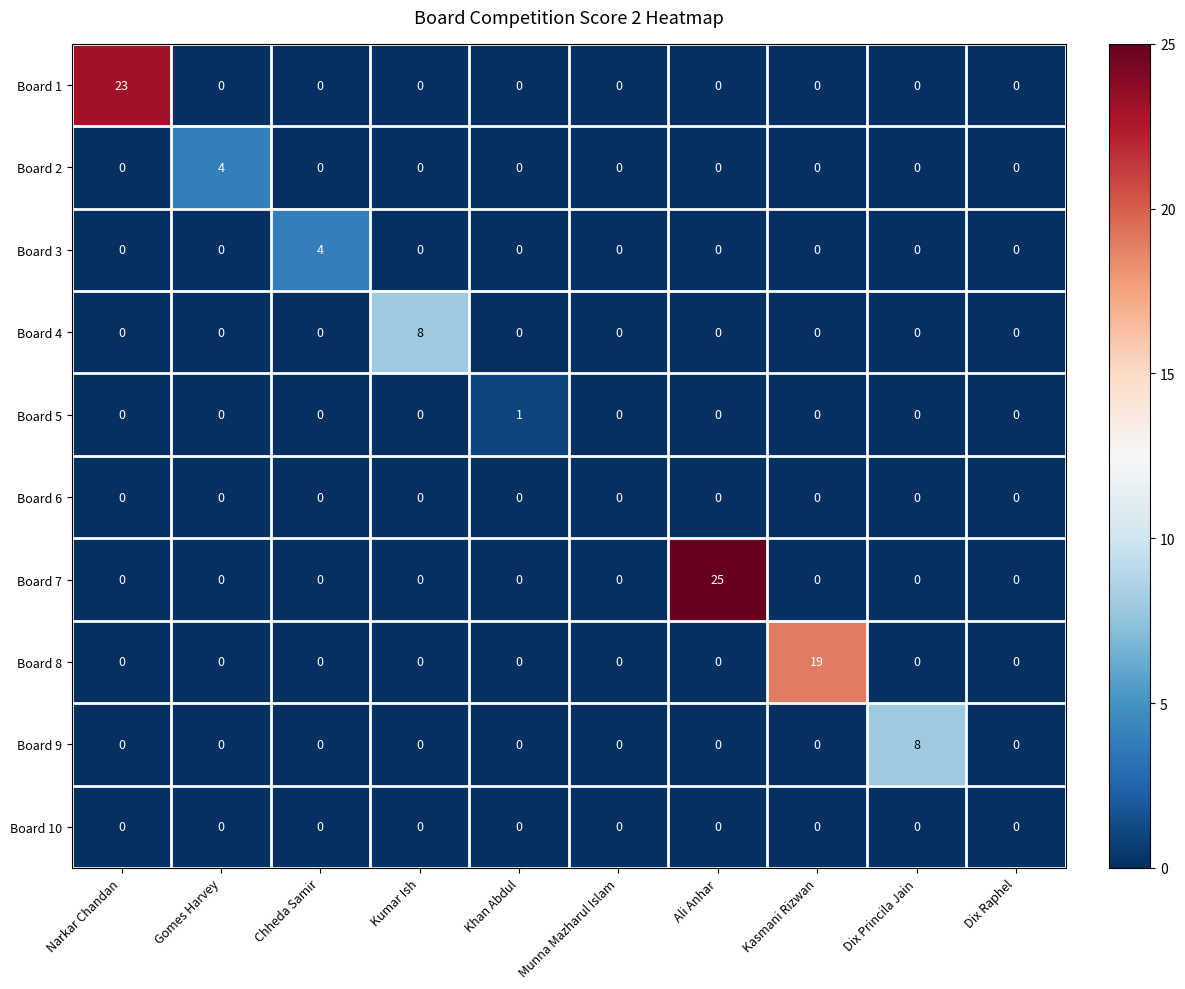

What is the total value across all series at Gomes Harvey?

4